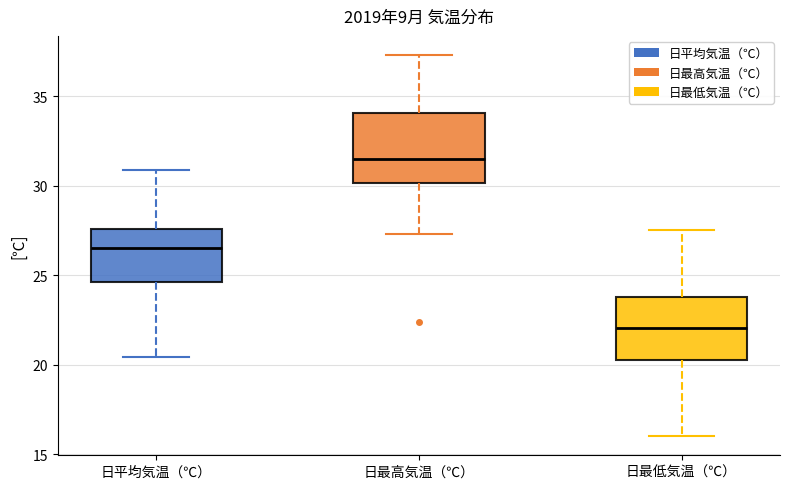

Where is the lower edge of the box for 日最低気温（℃） on the y-axis? The values are not printed on the chart, so give them approximately, as read against the axis.

20.5